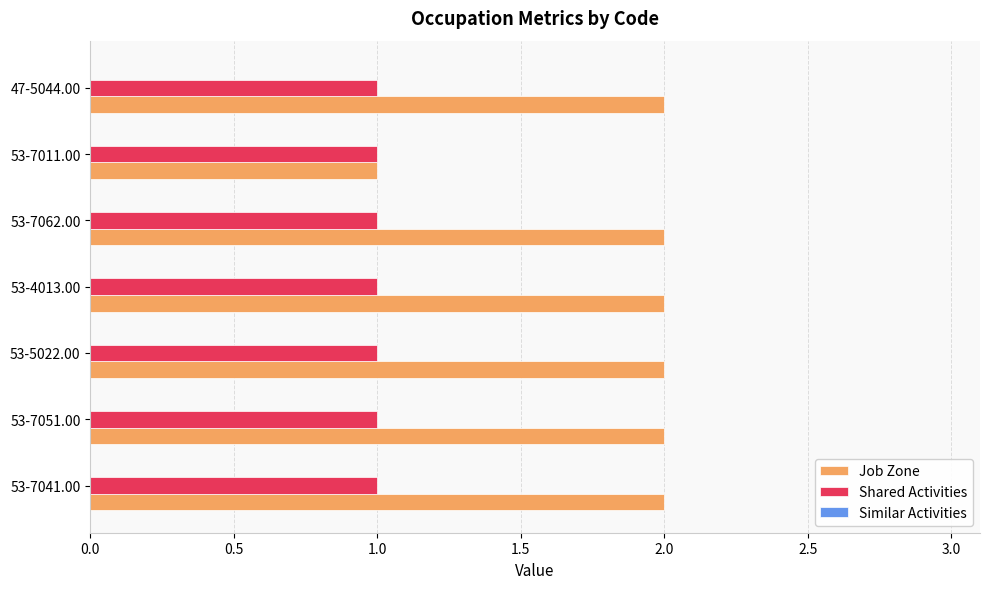

Rank the series by their average value, from highest to lowest.

Job Zone, Shared Activities